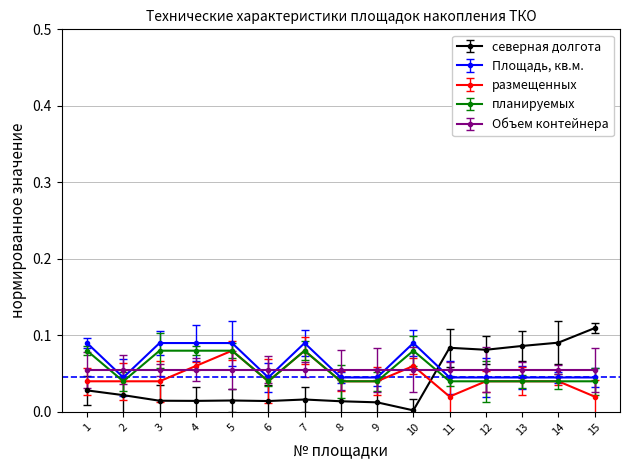

How many data points does each series have?

15